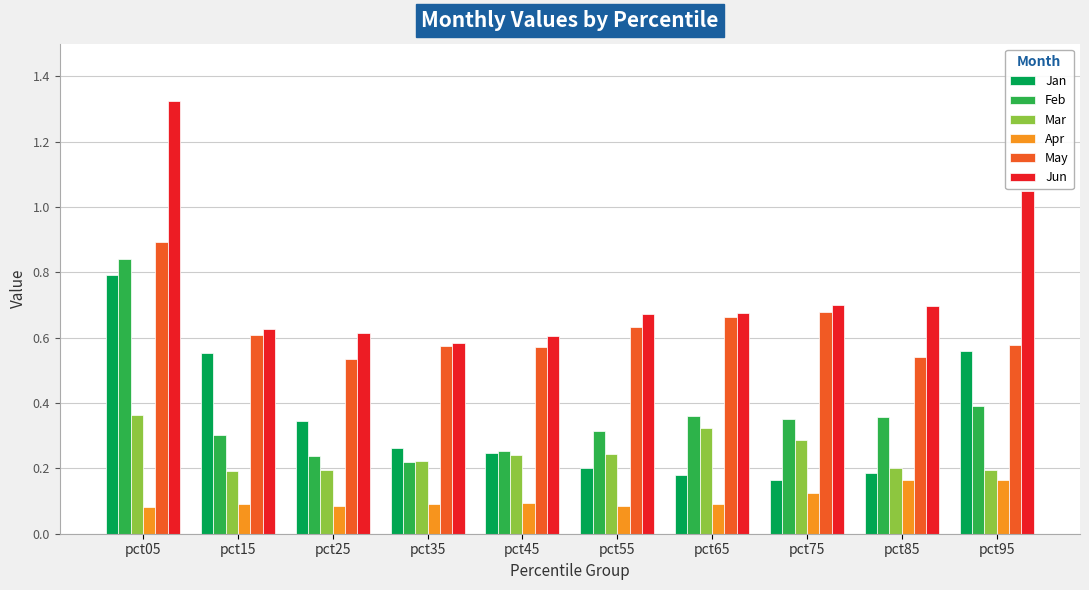

How many categories are shown in the chart?

10